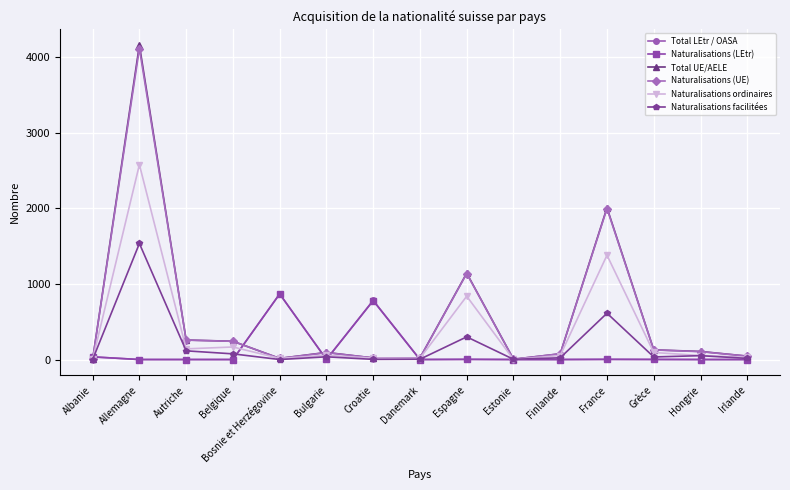

Is the value of Naturalisations ordinaires at Danemark greater than the value of Naturalisations (UE) at Grèce?

No